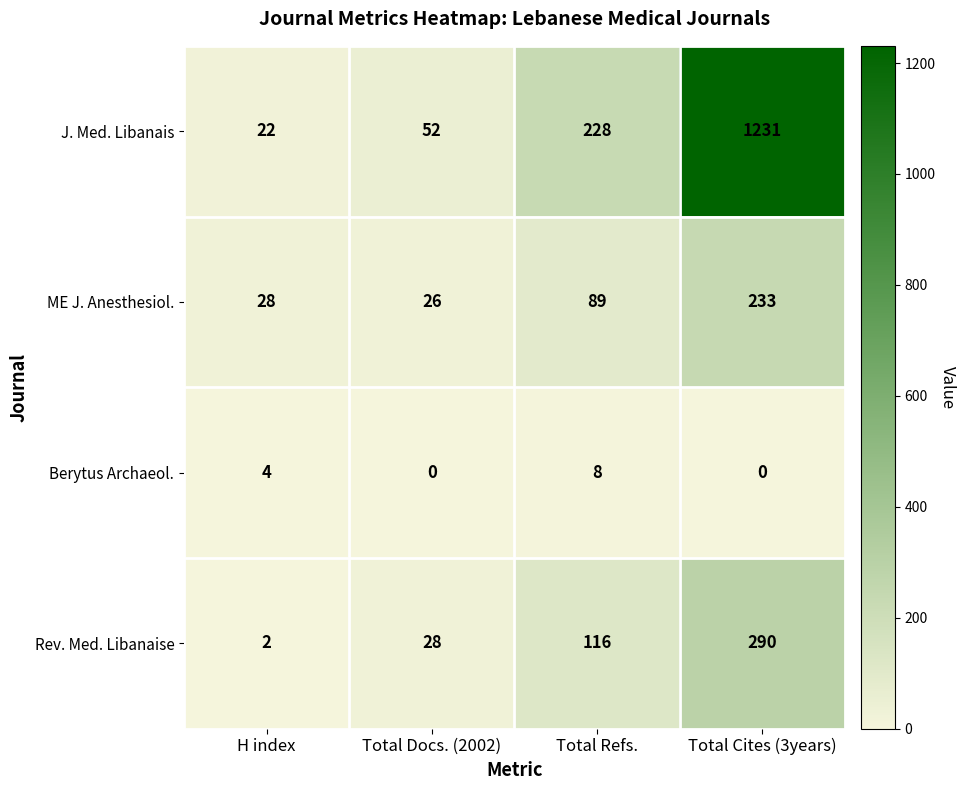

Is it true that Rev. Med. Libanaise equals 116 at Total Refs.?

True